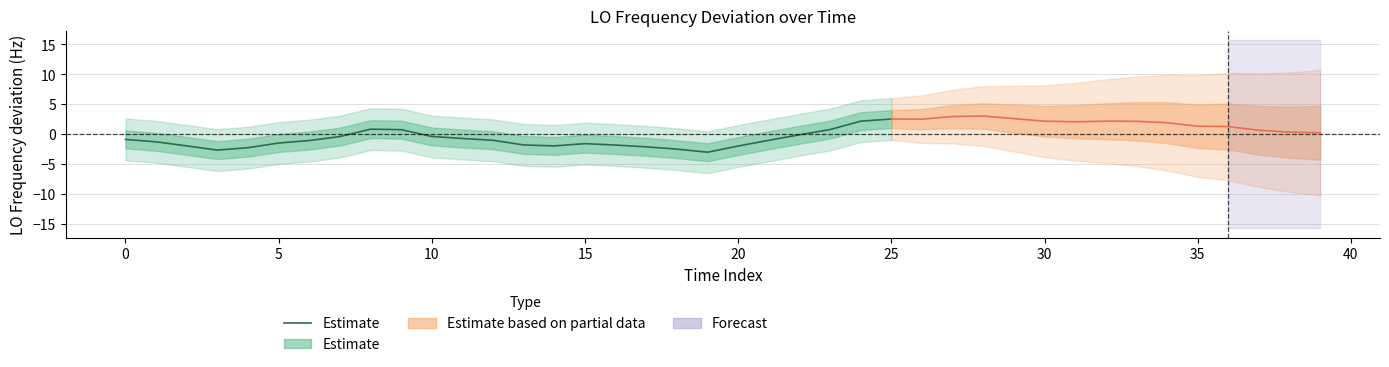

At which category does the chart reach its minimum across all series?

19